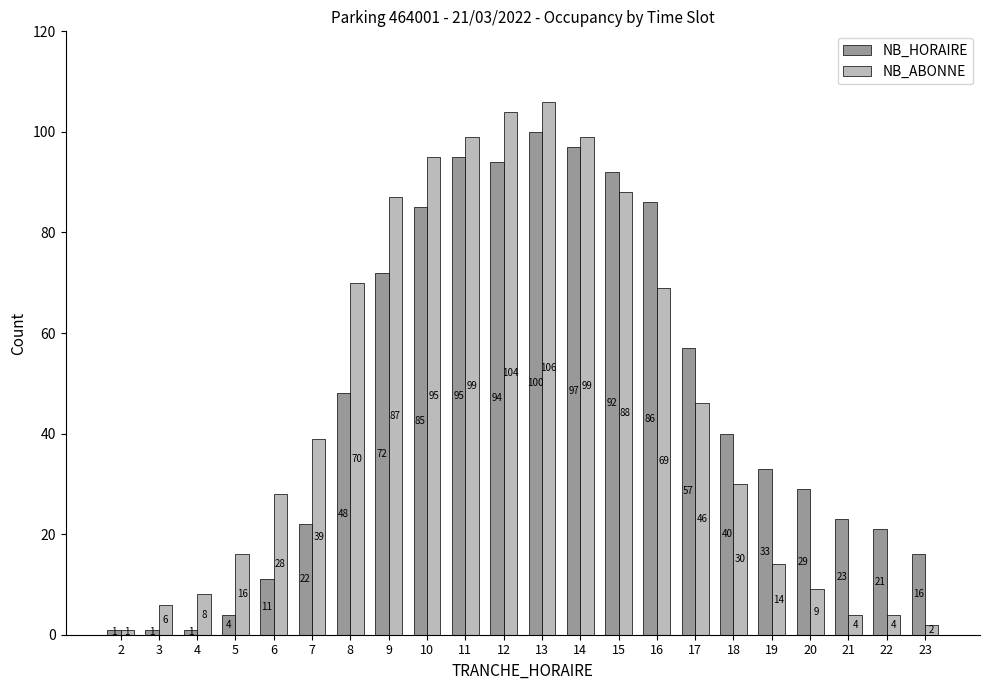

What is the minimum value for NB_ABONNE?

1